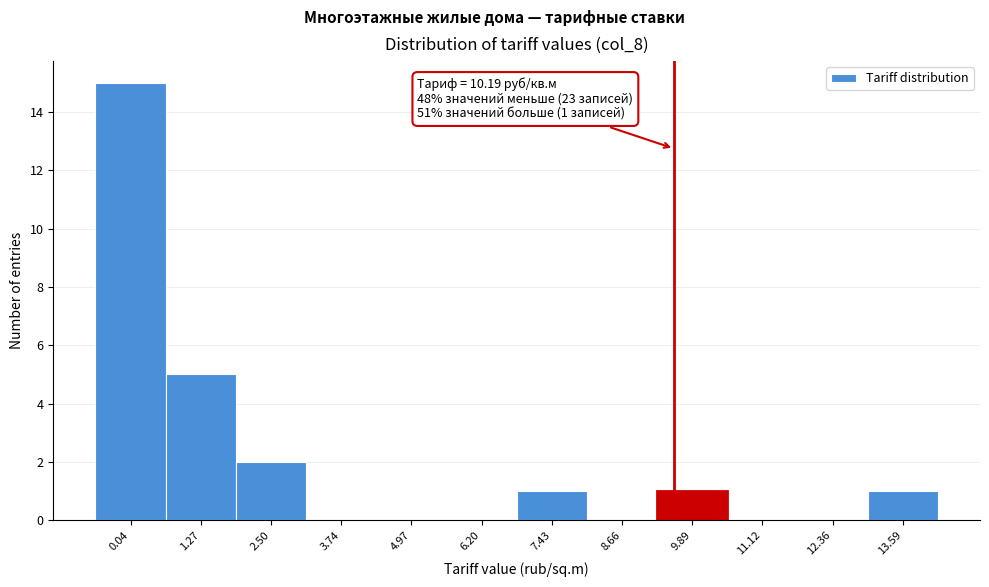

Reading left to right, what are all the values shown in this chart?

0.04=15	1.27=5	2.50=2	3.74=0	4.97=0	6.20=0	7.43=1	8.66=0	9.89=1	11.12=0	12.36=0	13.59=1